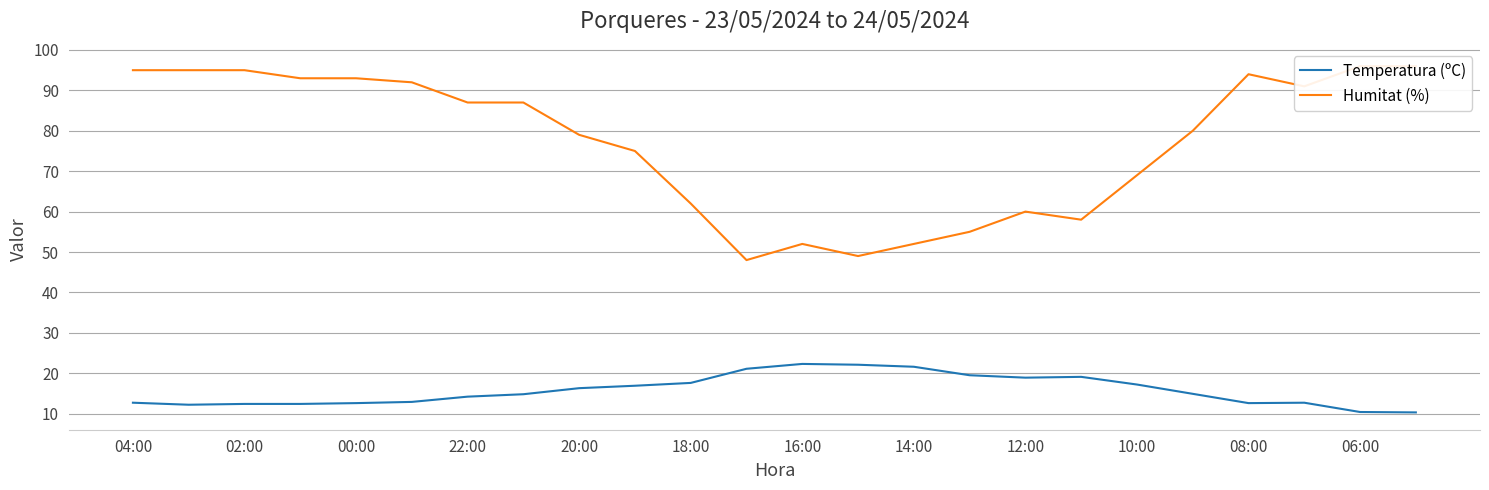

True or false: Temperatura (ºC) and Humitat (%) cross at least once.

False